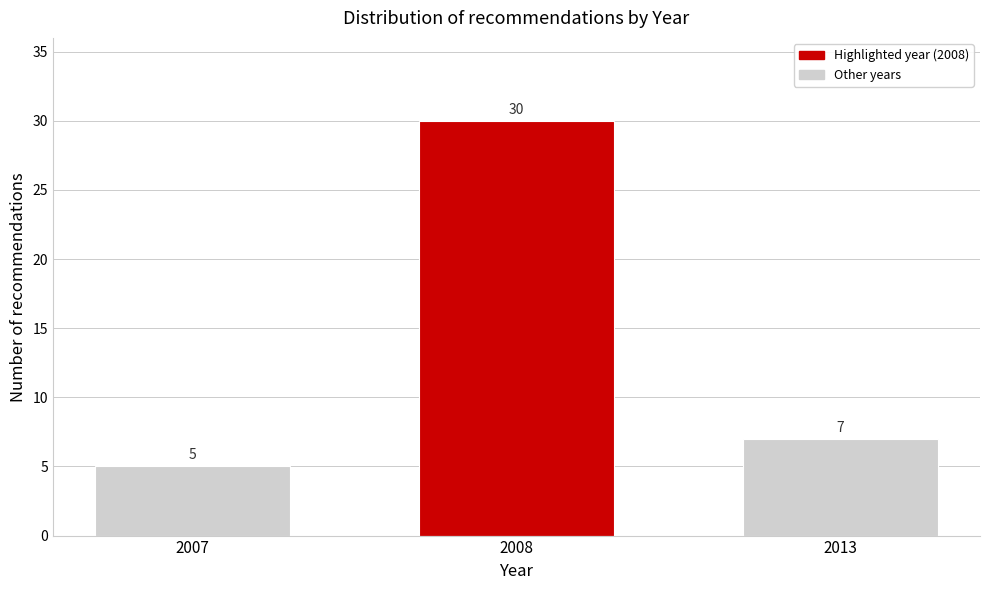

Reading right to left, extract all data points from this chart.

2013=7	2008=30	2007=5